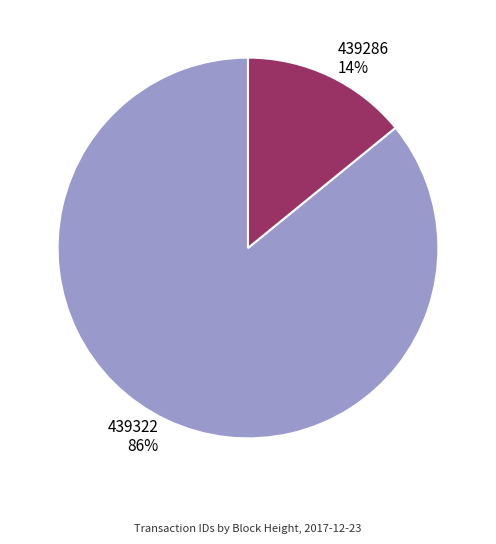

What percentage is the 439286 slice, to the nearest percent?

14%